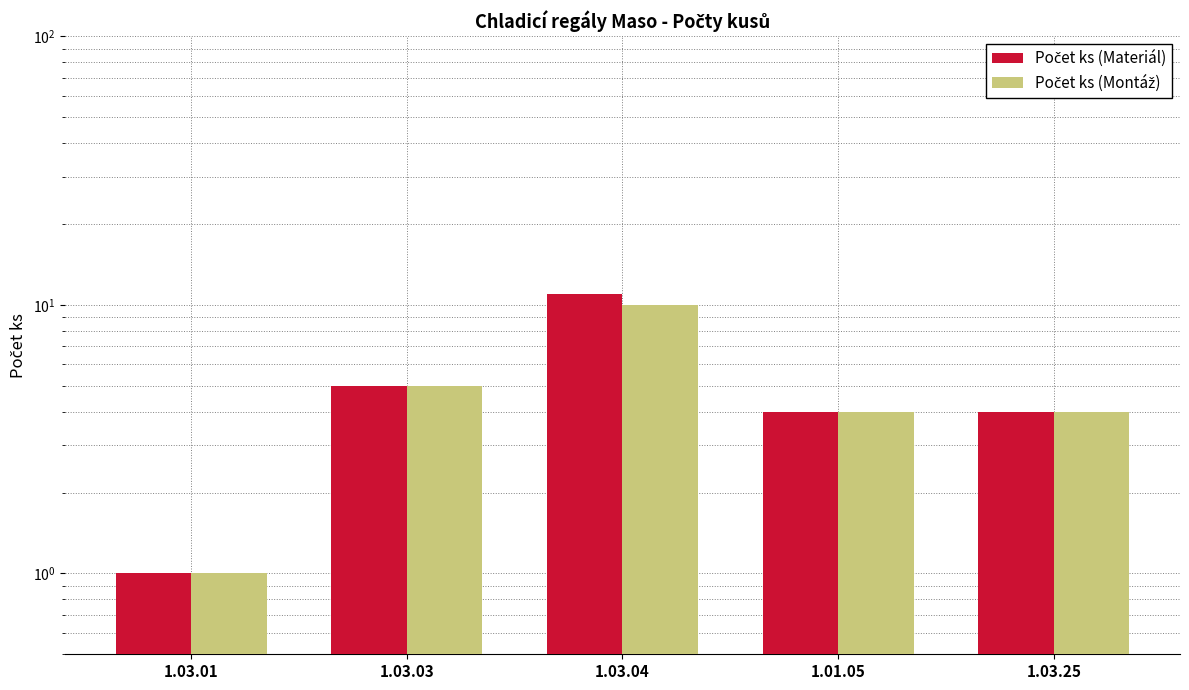

Reading left to right, transcribe all the data shown in this chart.

Počet ks (Materiál): 1	5	11	4	4
Počet ks (Montáž): 1	5	10	4	4